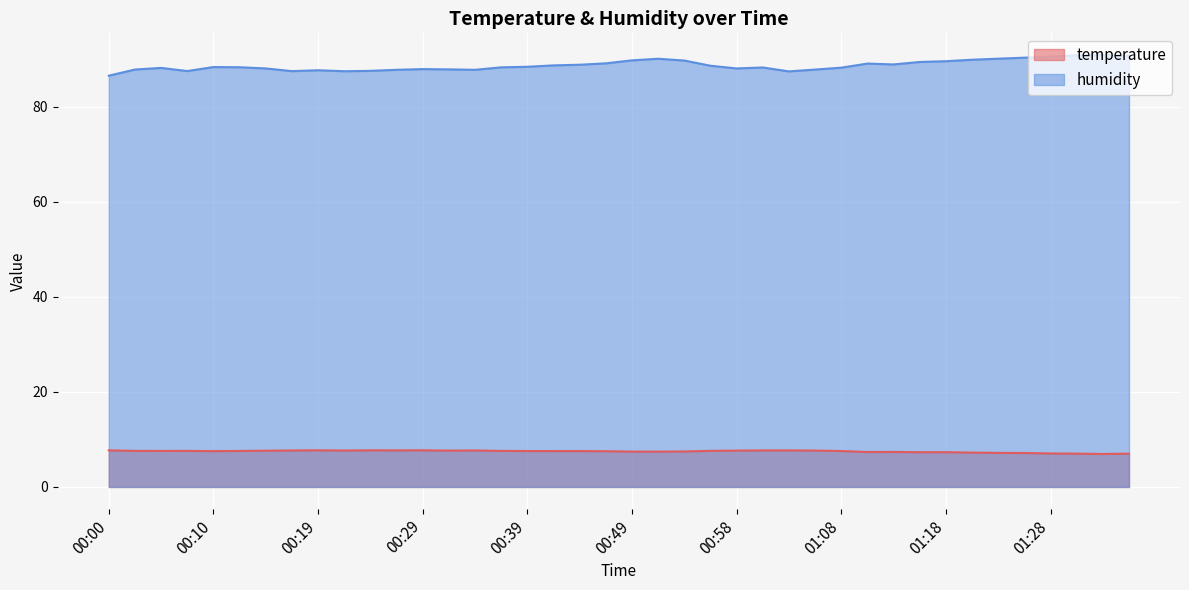

Reading left to right, extract all data points from this chart.

temperature: 00:00=7.7	00:02=7.6	00:05=7.6	00:07=7.6	00:10=7.5	00:12=7.6	00:15=7.6	00:17=7.7	00:19=7.7	00:22=7.7	00:24=7.7	00:27=7.7	00:29=7.7	00:32=7.7	00:34=7.7	00:36=7.6	00:39=7.6	00:41=7.5	00:44=7.5	00:46=7.5	00:49=7.4	00:51=7.4	00:53=7.5	00:56=7.6	00:58=7.7	01:01=7.7	01:03=7.7	01:06=7.7	01:08=7.6	01:10=7.3	01:13=7.4	01:15=7.3	01:18=7.3	01:20=7.2	01:23=7.2	01:25=7.1	01:28=7.0	01:30=7.0	01:32=6.9	01:35=7.0
humidity: 00:00=86.5	00:02=87.8	00:05=88.2	00:07=87.5	00:10=88.4	00:12=88.3	00:15=88.1	00:17=87.5	00:19=87.7	00:22=87.5	00:24=87.6	00:27=87.8	00:29=87.9	00:32=87.9	00:34=87.8	00:36=88.3	00:39=88.4	00:41=88.7	00:44=88.8	00:46=89.1	00:49=89.8	00:51=90.1	00:53=89.7	00:56=88.6	00:58=88.1	01:01=88.3	01:03=87.5	01:06=87.8	01:08=88.2	01:10=89.1	01:13=88.9	01:15=89.4	01:18=89.6	01:20=89.9	01:23=90.1	01:25=90.3	01:28=90.5	01:30=90.8	01:32=90.9	01:35=90.7